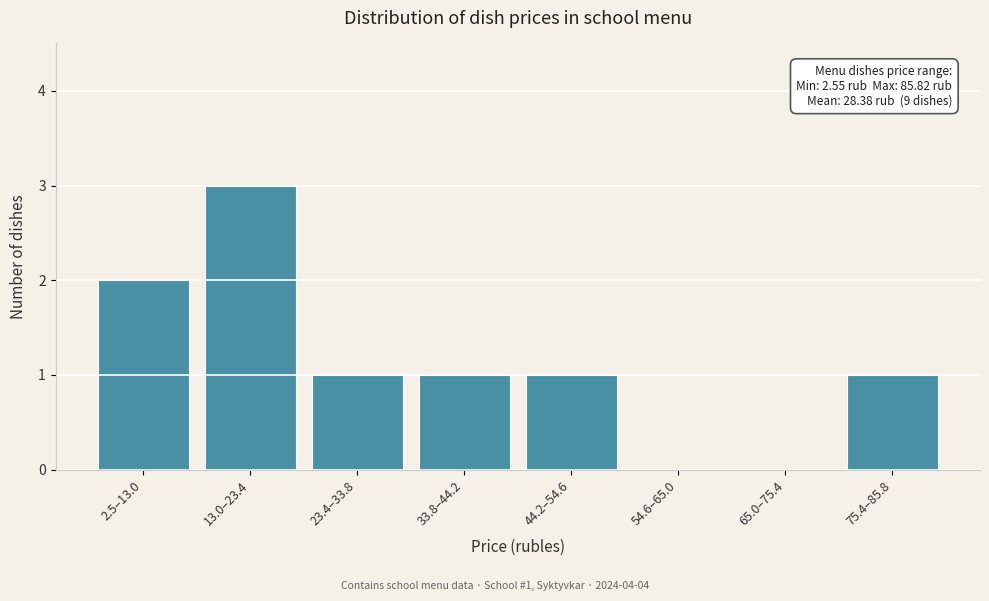

Reading left to right, extract all data points from this chart.

2.5–13.0=2	13.0–23.4=3	23.4–33.8=1	33.8–44.2=1	44.2–54.6=1	54.6–65.0=0	65.0–75.4=0	75.4–85.8=1